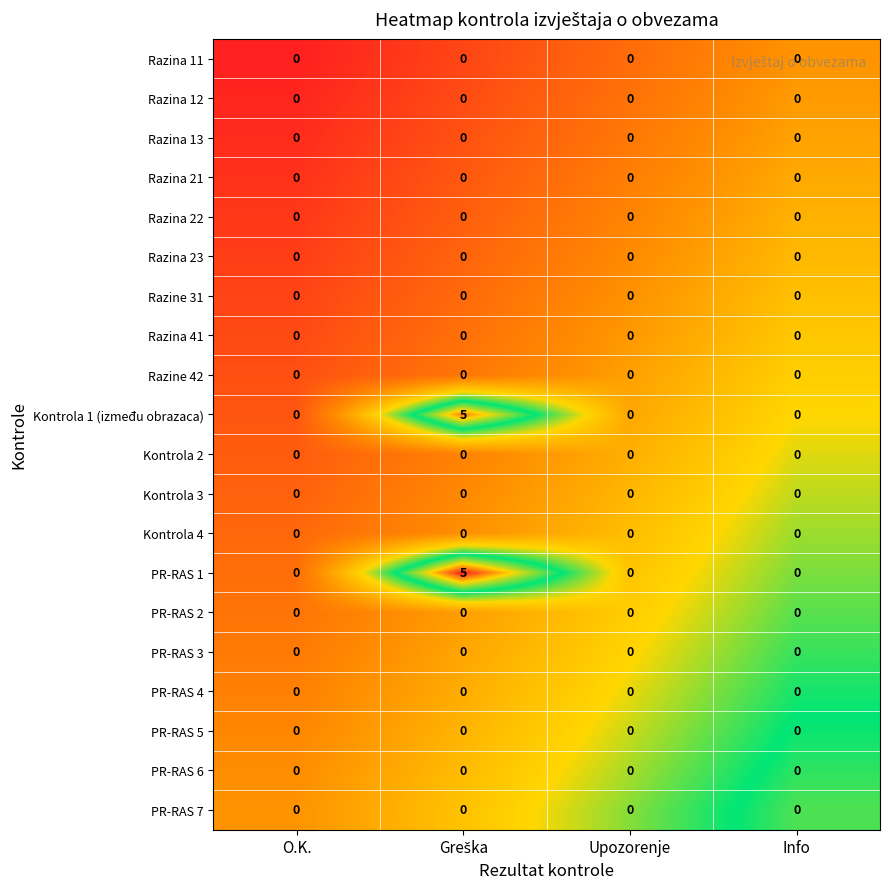

What is the difference between the maximum and second lowest values in the Kontrola 1 (između obrazaca) series?

5